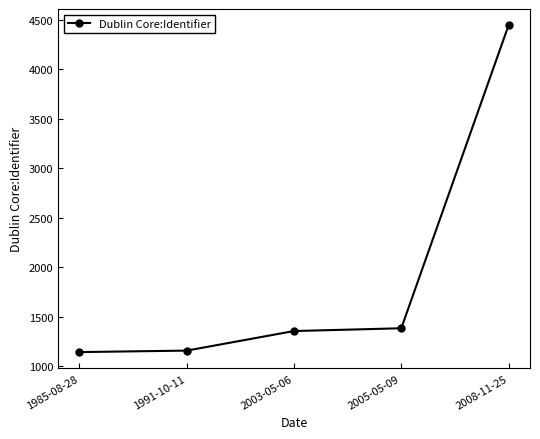

What is the change in value from 1985-08-28 to 1991-10-11?

+15